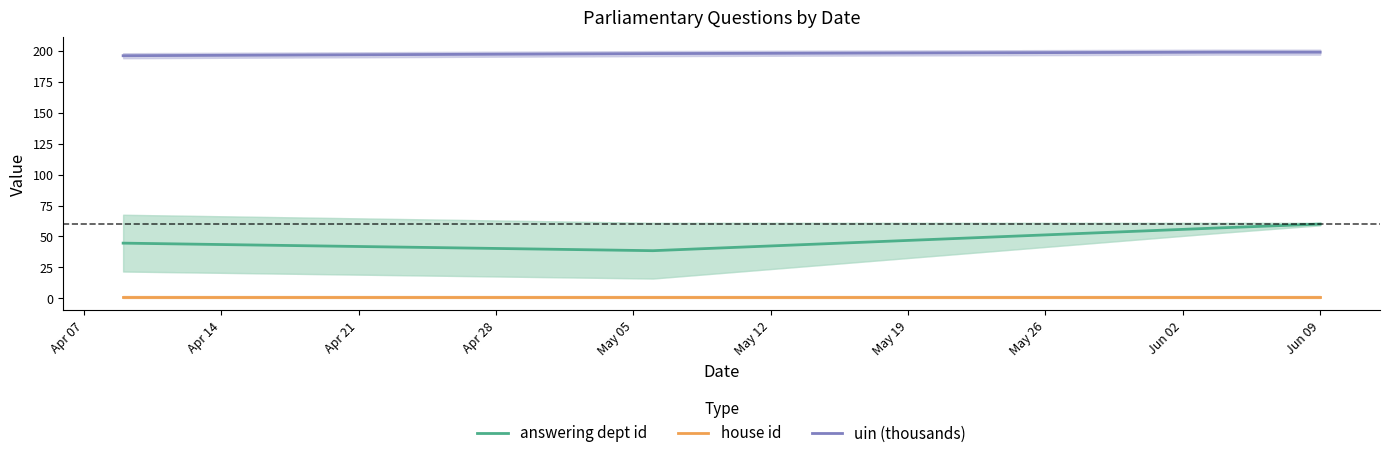

True or false: answering dept id and uin (thousands) intersect in this chart.

False